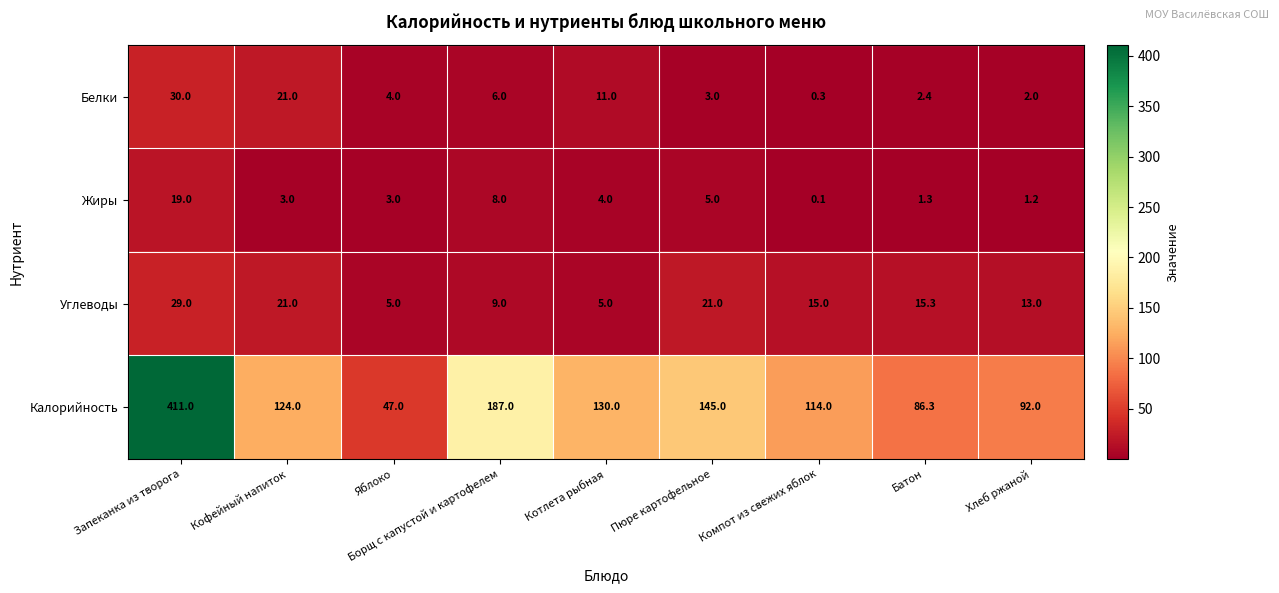

What is the difference between the highest and lowest values at Компот из свежих яблок?

113.9